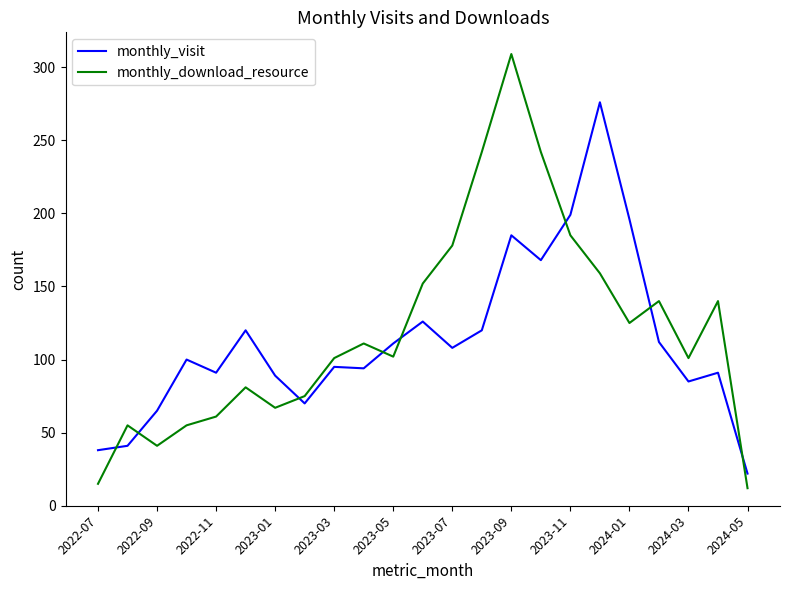

What is the maximum value shown in the chart?

309